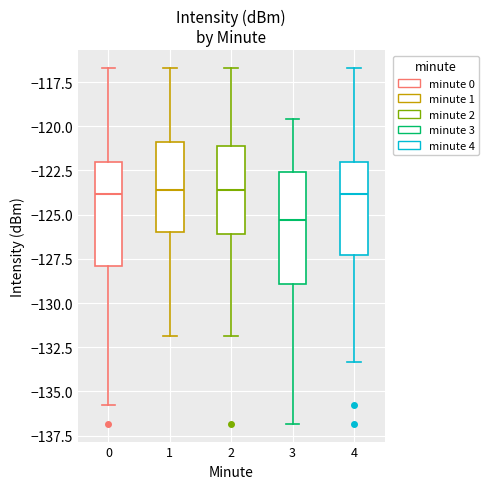

Reading left to right, read every box against the y-axis: the position of its median line, the range the box covers, and the ends of its whiskers. The values are not printed on the chart, so give them approximately, as read against the axis.

0: median -124.0, box -128.0 to -122.0, whiskers -136.0 to -116.5
1: median -123.5, box -126.0 to -121.0, whiskers -132.0 to -116.5
2: median -123.5, box -126.0 to -121.0, whiskers -132.0 to -116.5
3: median -125.5, box -129.0 to -122.5, whiskers -137.0 to -119.5
4: median -124.0, box -127.5 to -122.0, whiskers -133.5 to -116.5